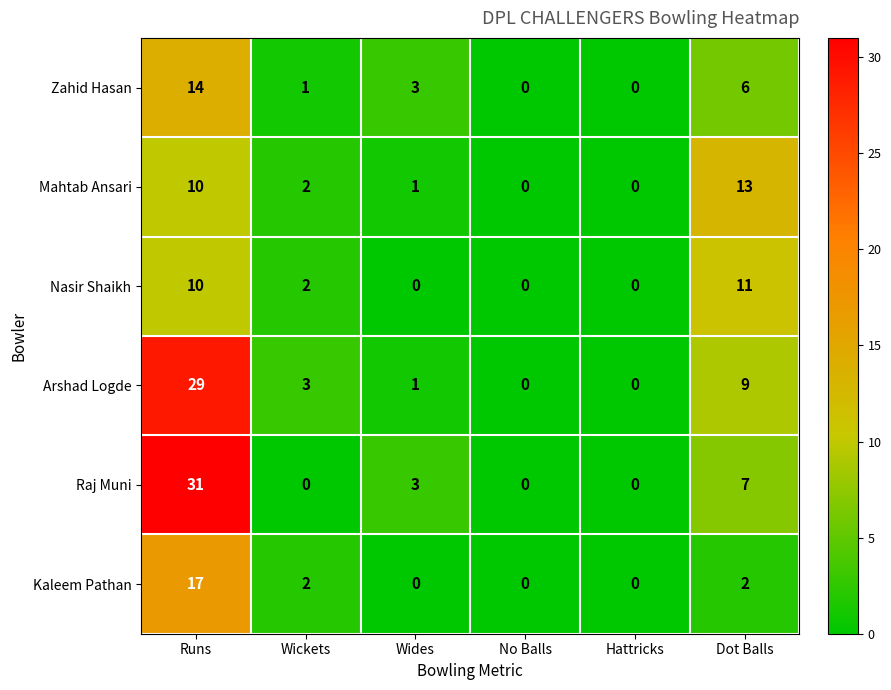

The Mahtab Ansari series shows 3 at Runs. True or false?

False